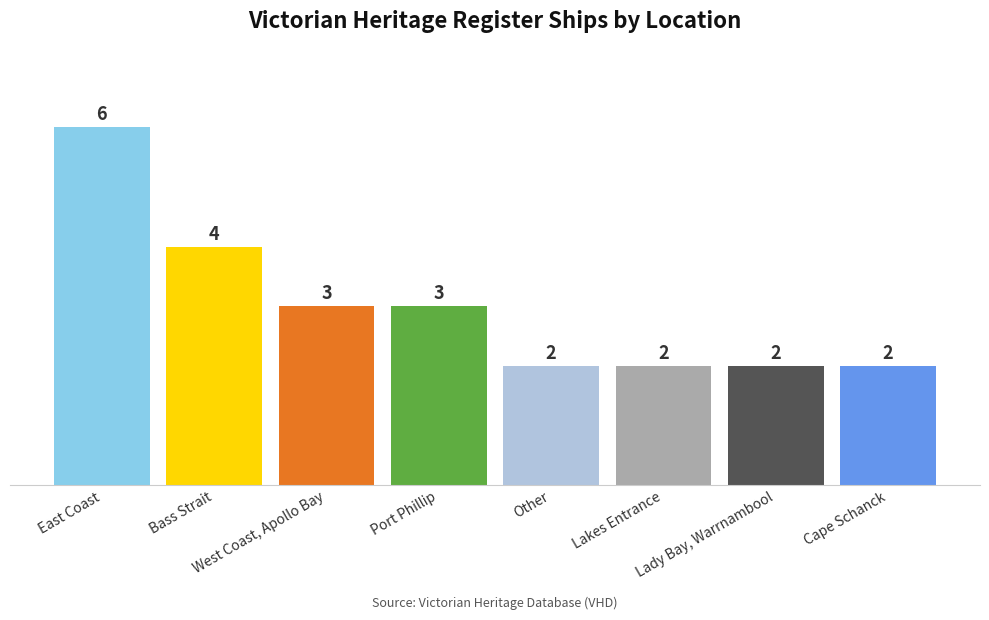

Does the chart contain any negative values?

No